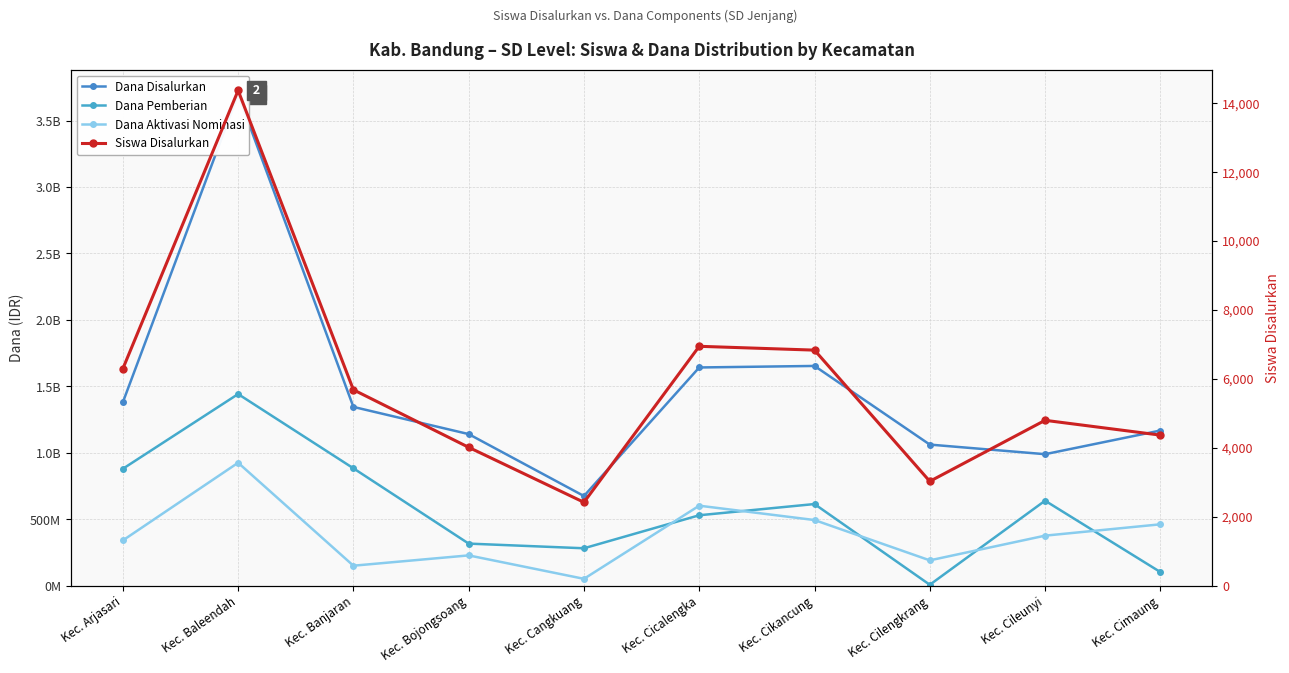

What are all the series names shown in the legend?

Dana Disalurkan, Dana Pemberian, Dana Aktivasi Nominasi, Siswa Disalurkan